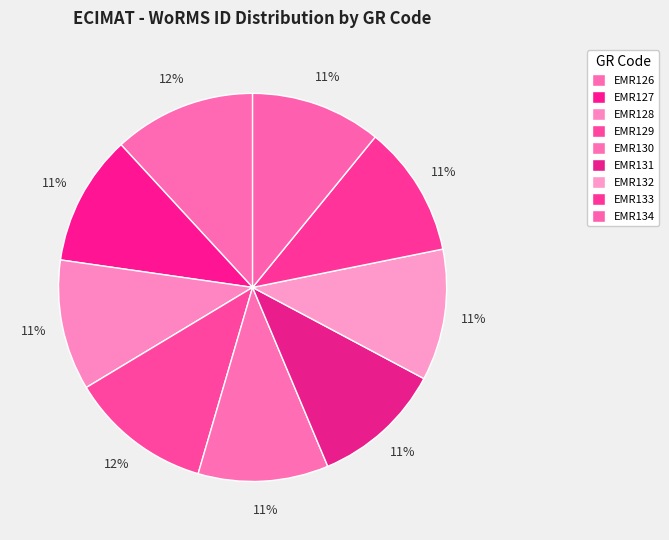

What is the smallest slice in the pie chart?

EMR130